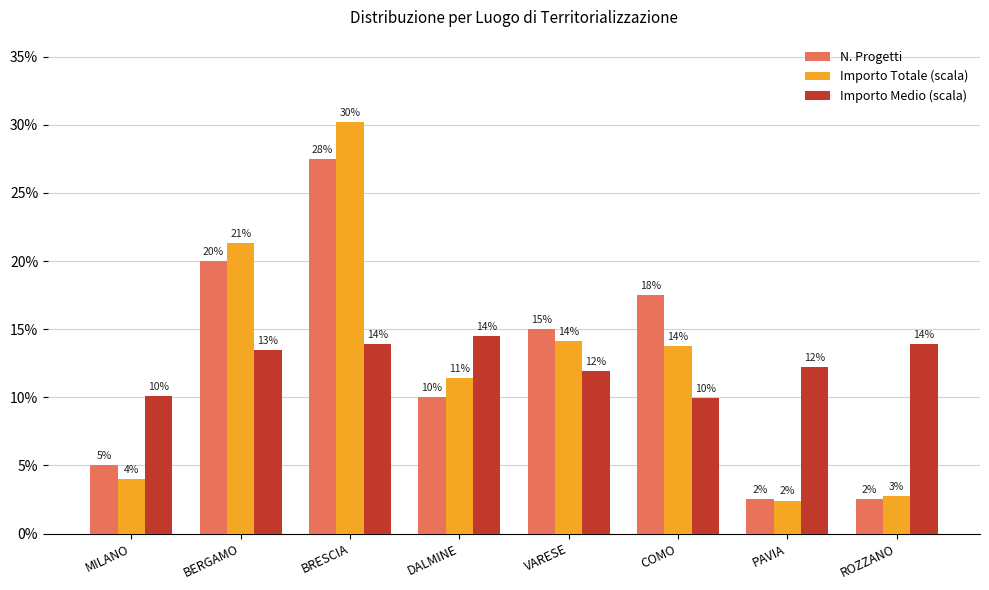

Which label corresponds to the smallest value in the chart?

PAVIA